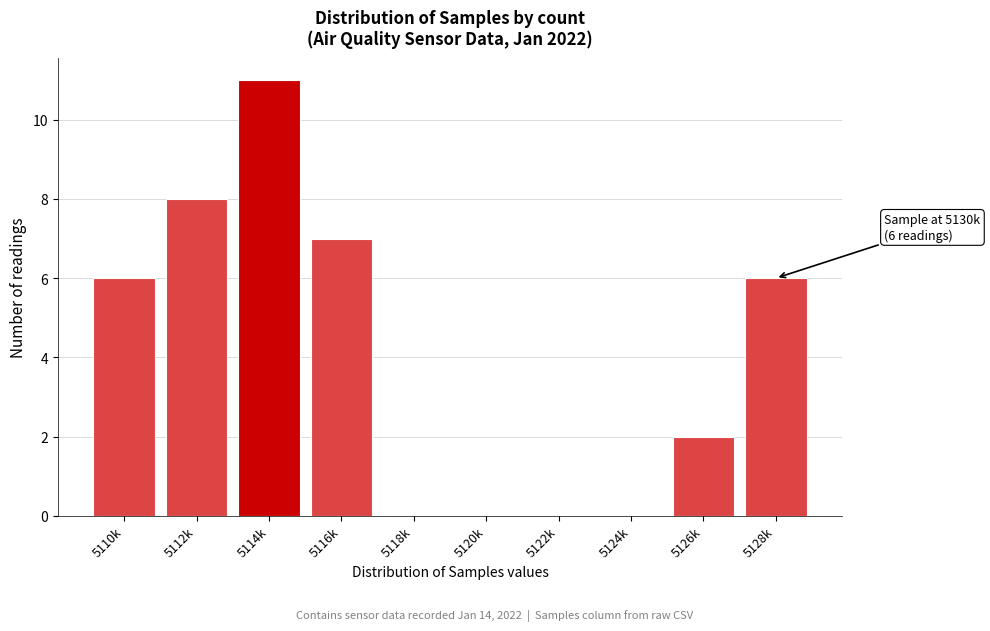

Reading left to right, list all the values displayed in this chart.

5110k=6	5112k=8	5114k=11	5116k=7	5118k=0	5120k=0	5122k=0	5124k=0	5126k=2	5128k=6